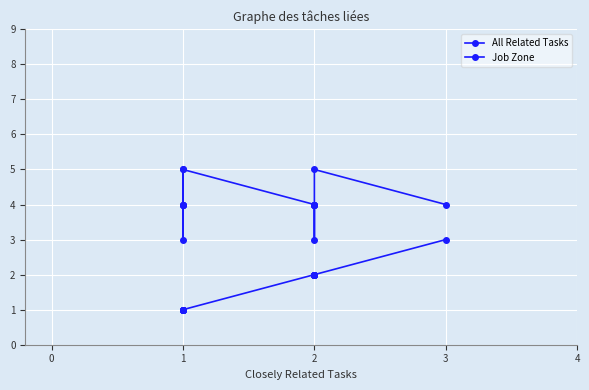

True or false: All Related Tasks and Job Zone intersect in this chart.

False